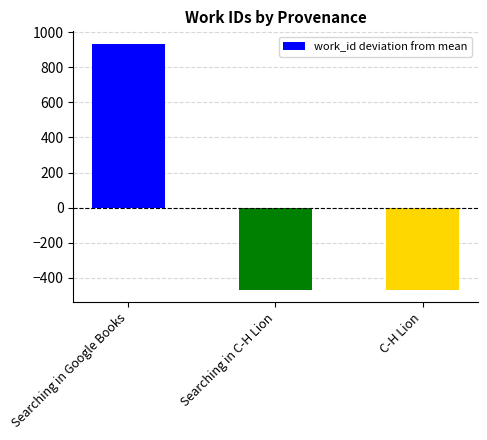

How many series are shown in this chart?

1